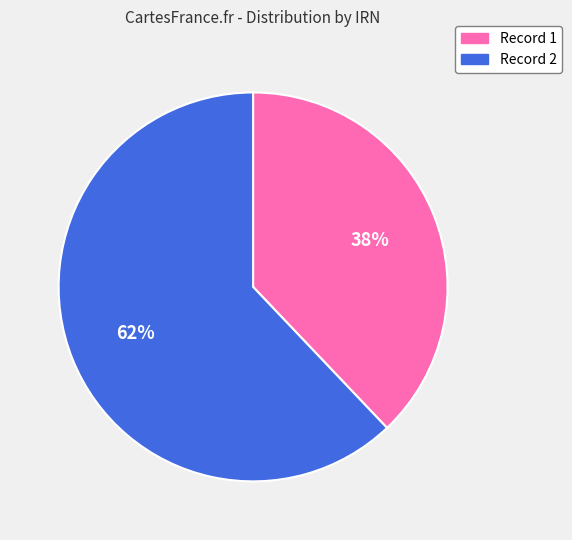

To the nearest percent, what portion does Record 1 represent?

38%